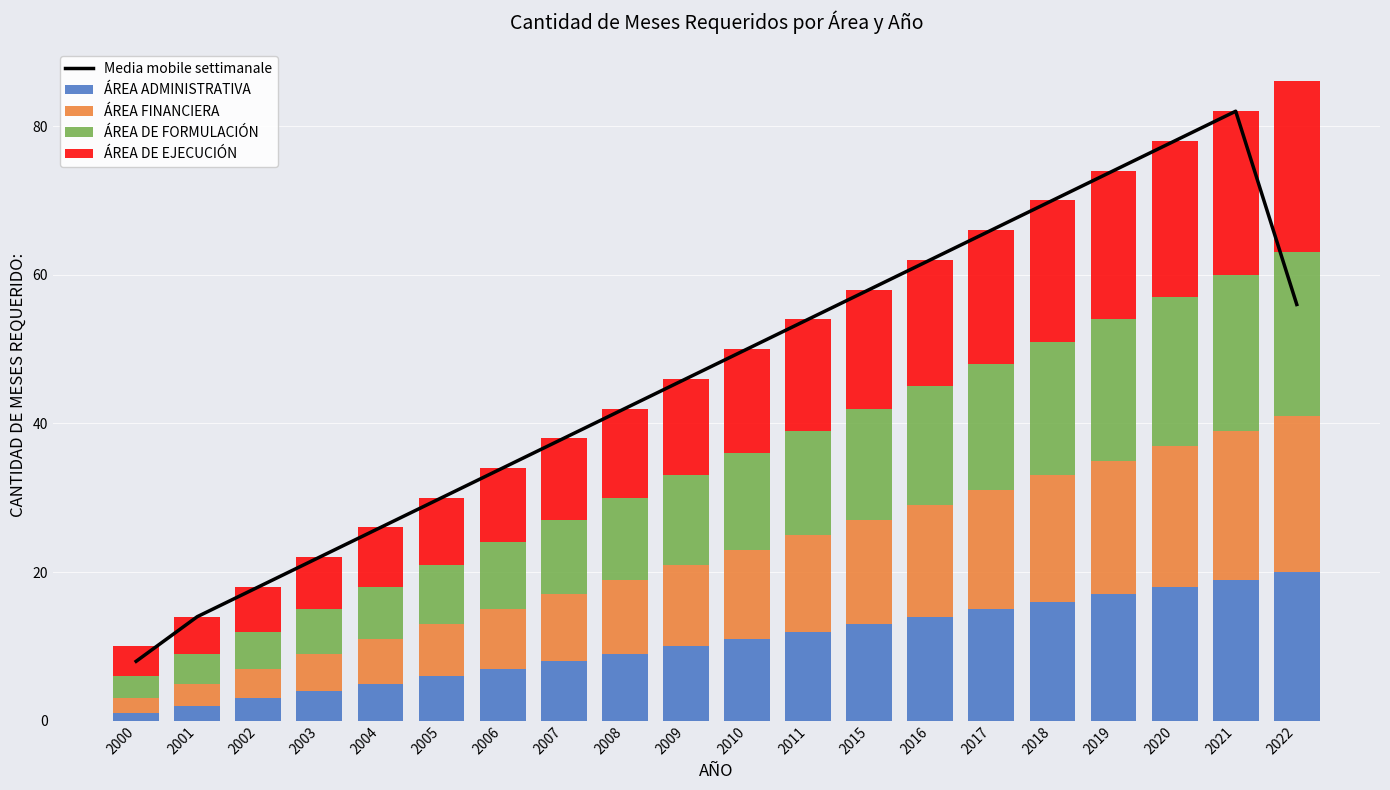

What is the maximum value shown in the chart?

82.0